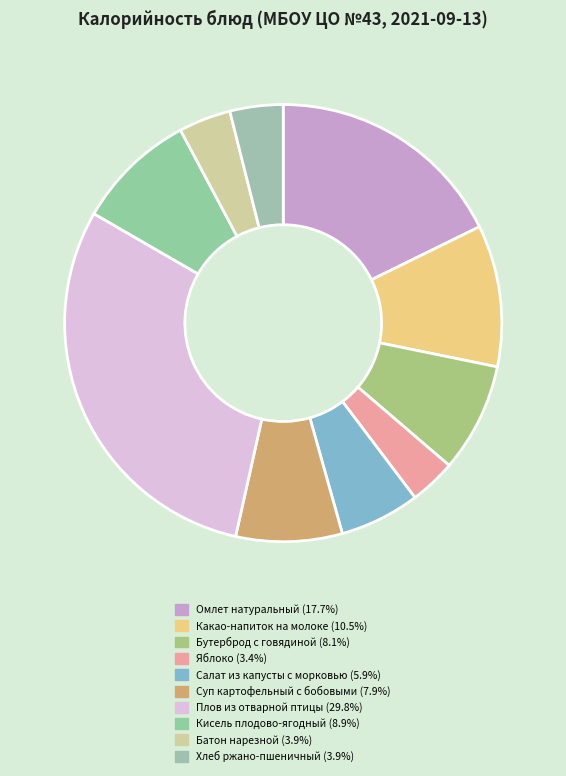

Is it true that Плов из отварной птицы is 30% of the pie?

True